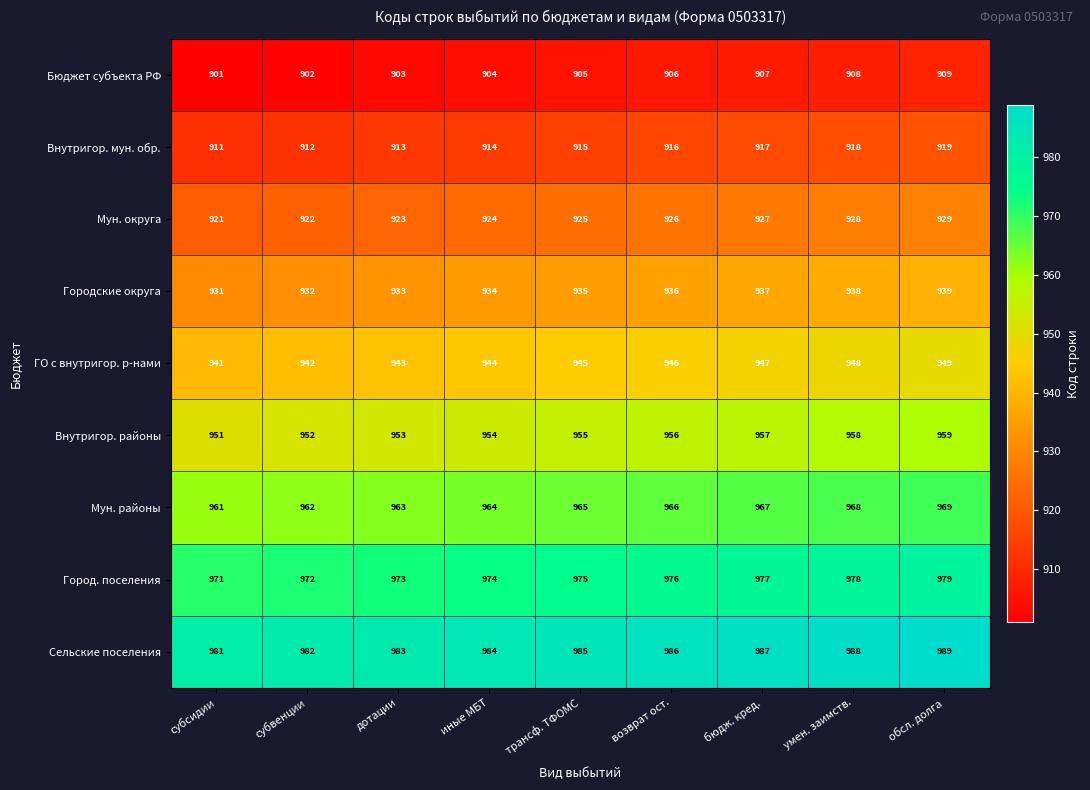

Which category has the lowest value across all series?

субсидии